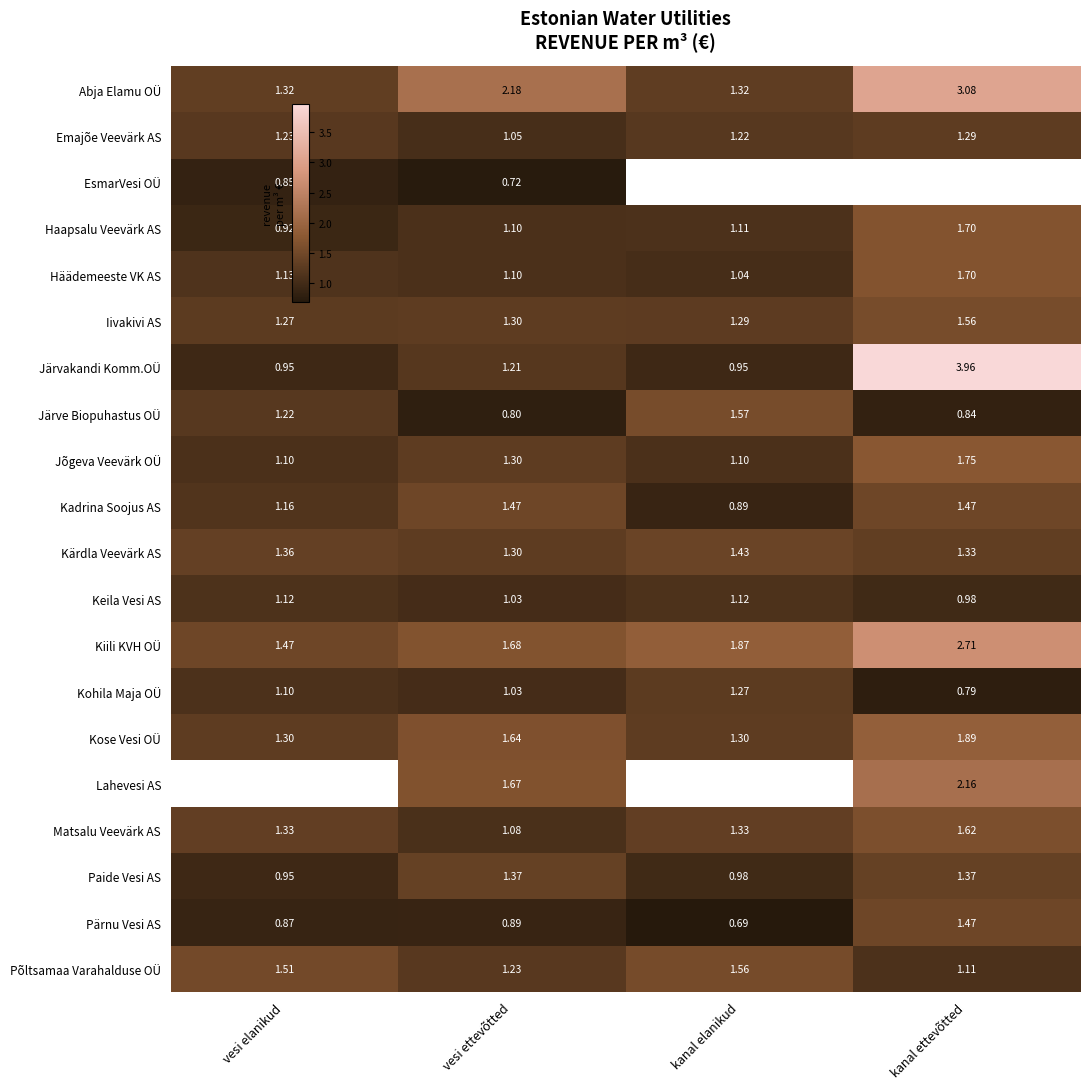

What is the highest value of the Kadrina Soojus AS series?

1.5